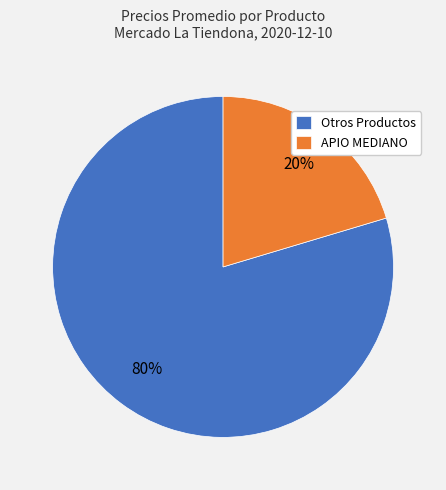

Between Otros Productos and APIO MEDIANO, which is larger?

Otros Productos